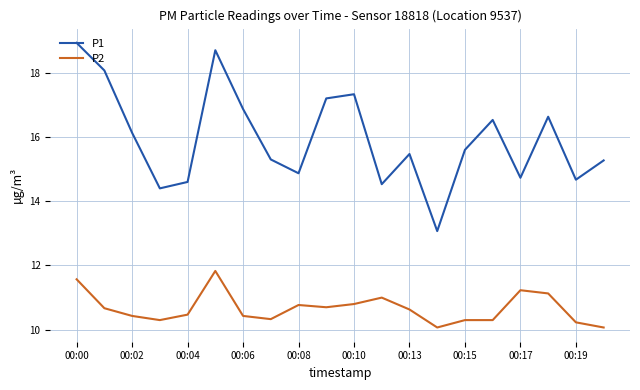

List the series in order of their overall mean, lowest first.

P2, P1